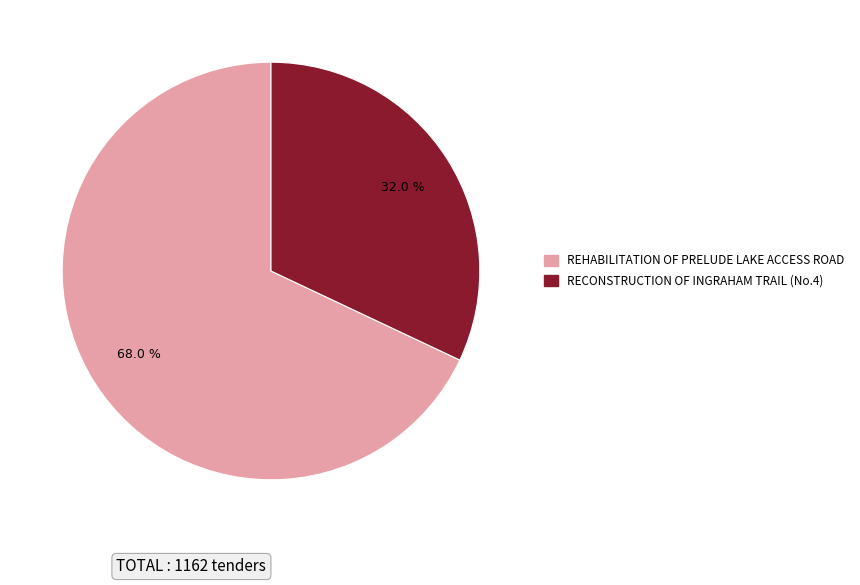

To the nearest percent, what portion does REHABILITATION OF PRELUDE LAKE ACCESS ROAD represent?

68%